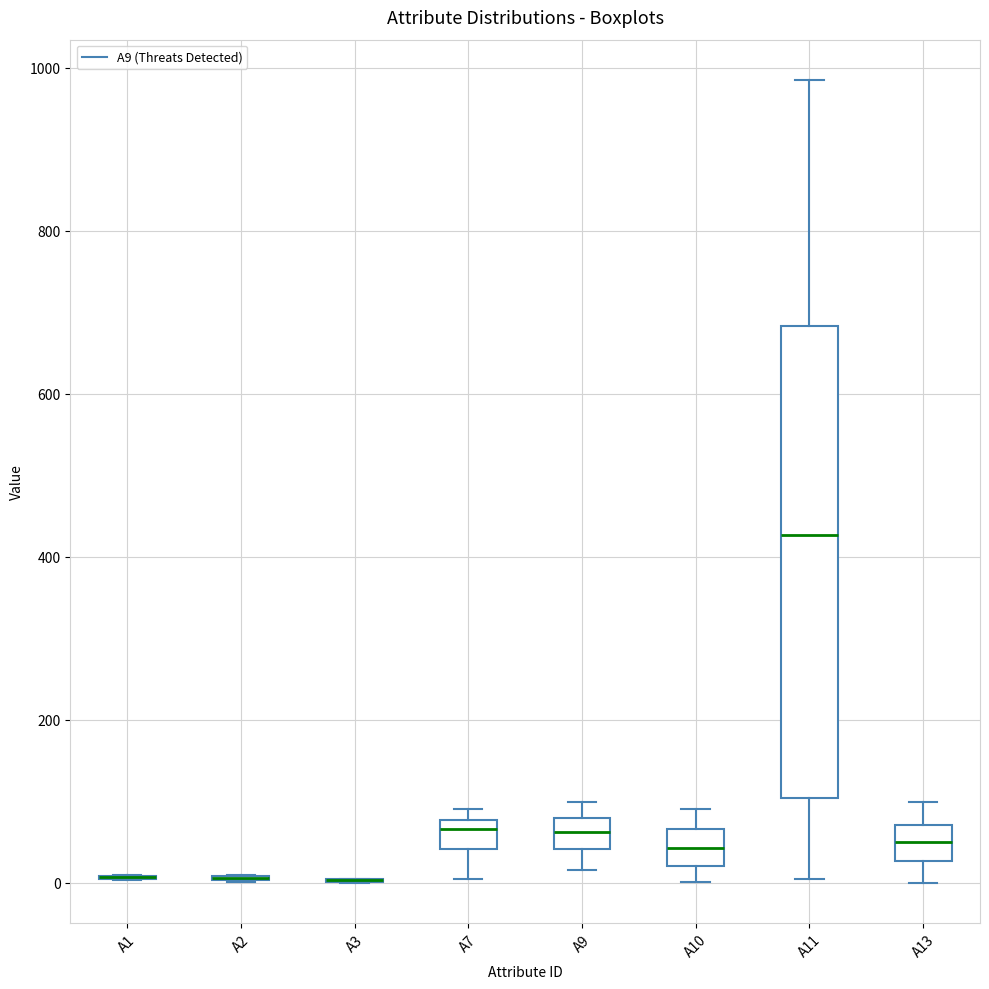

Where does the upper whisker of the box for A10 end on the y-axis? The values are not printed on the chart, so give them approximately, as read against the axis.

100